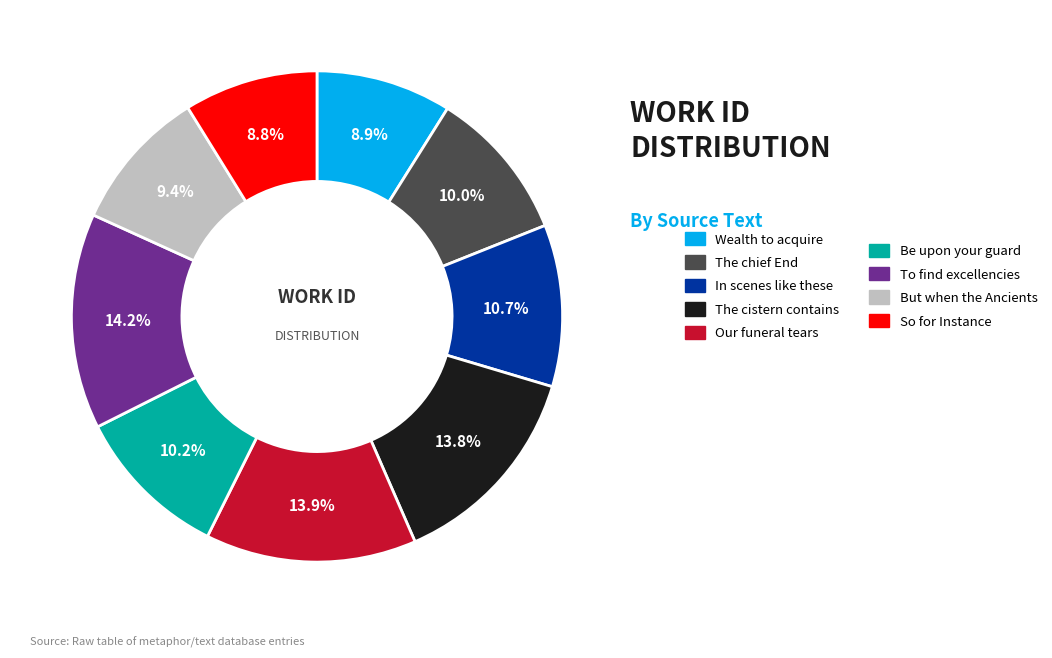

Is there a majority slice in this chart?

No